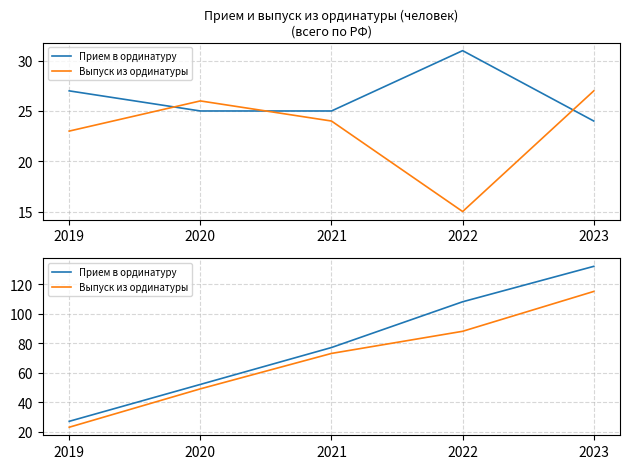

True or false: Выпуск из ординатуры and Прием в ординатуру intersect in this chart.

False